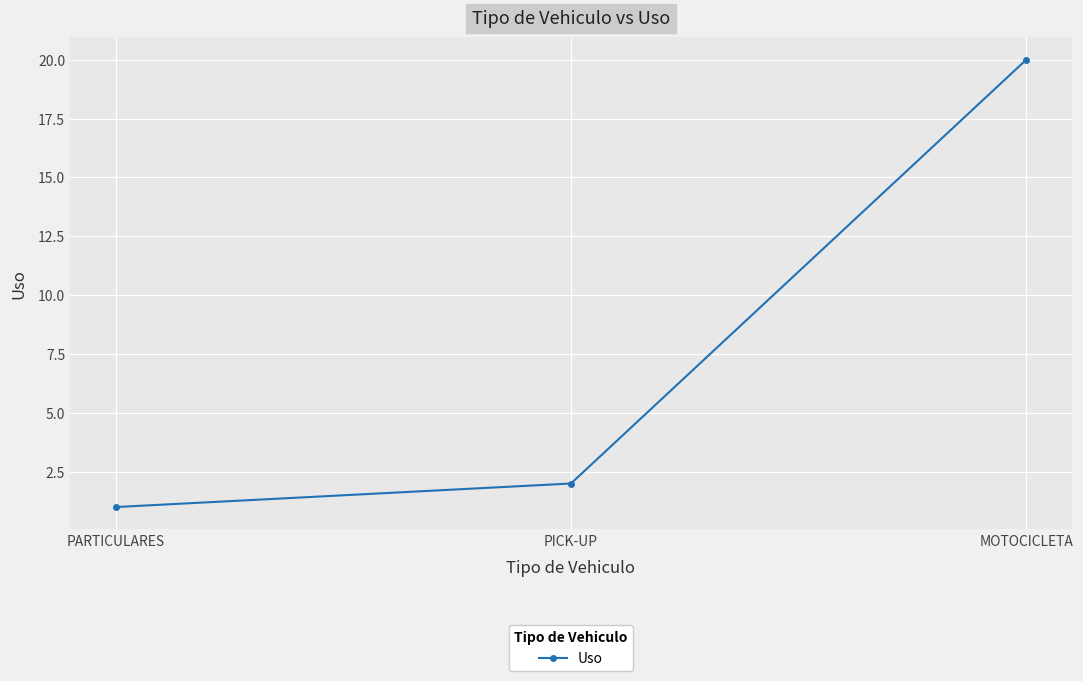

At which label is the value closest to 10?

PICK-UP